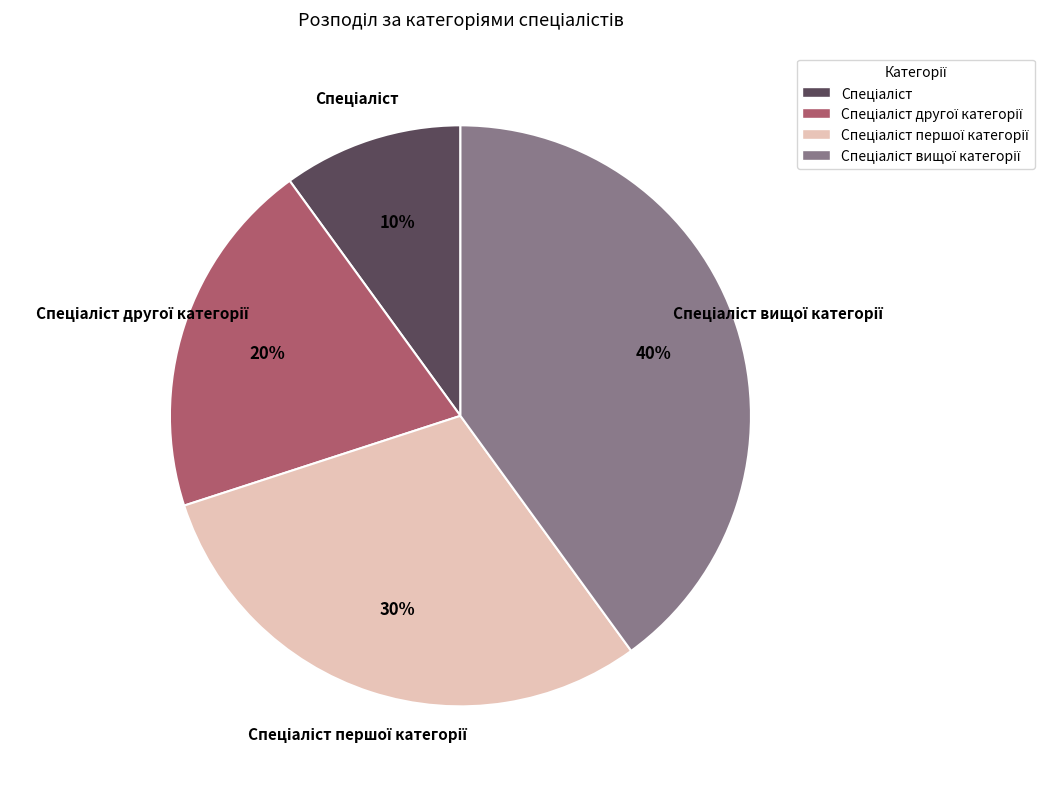

To the nearest percent, what is the difference between the largest and smallest slice percentages?

30%